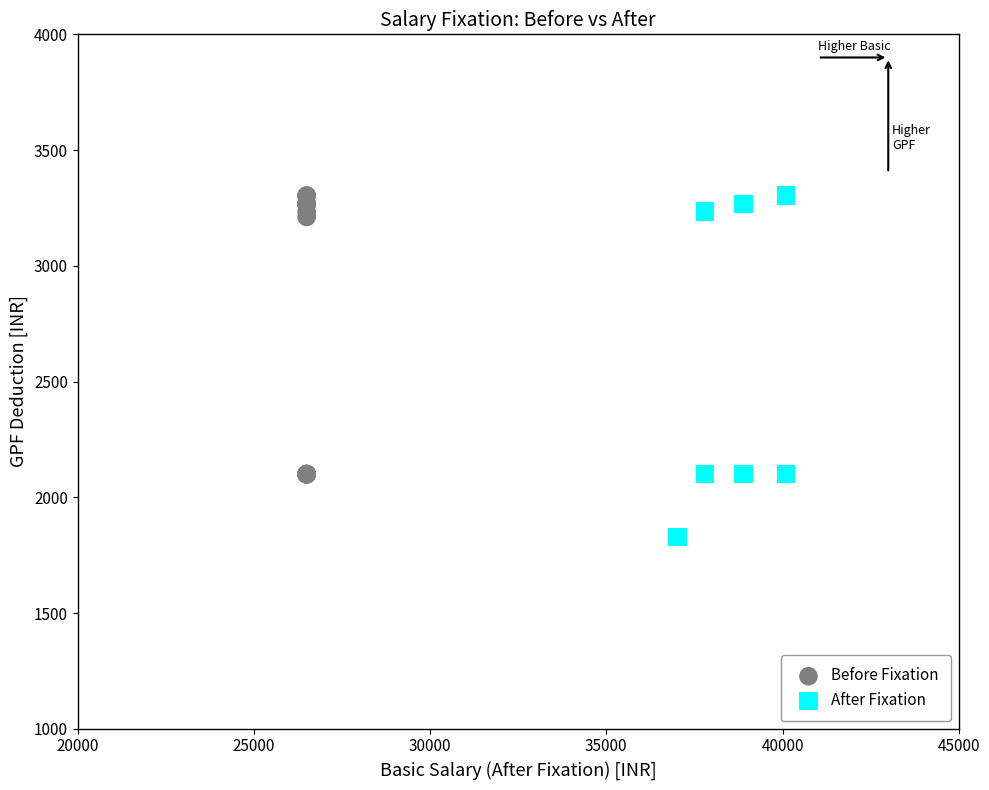

What are all the series names shown in the legend?

Before Fixation, After Fixation